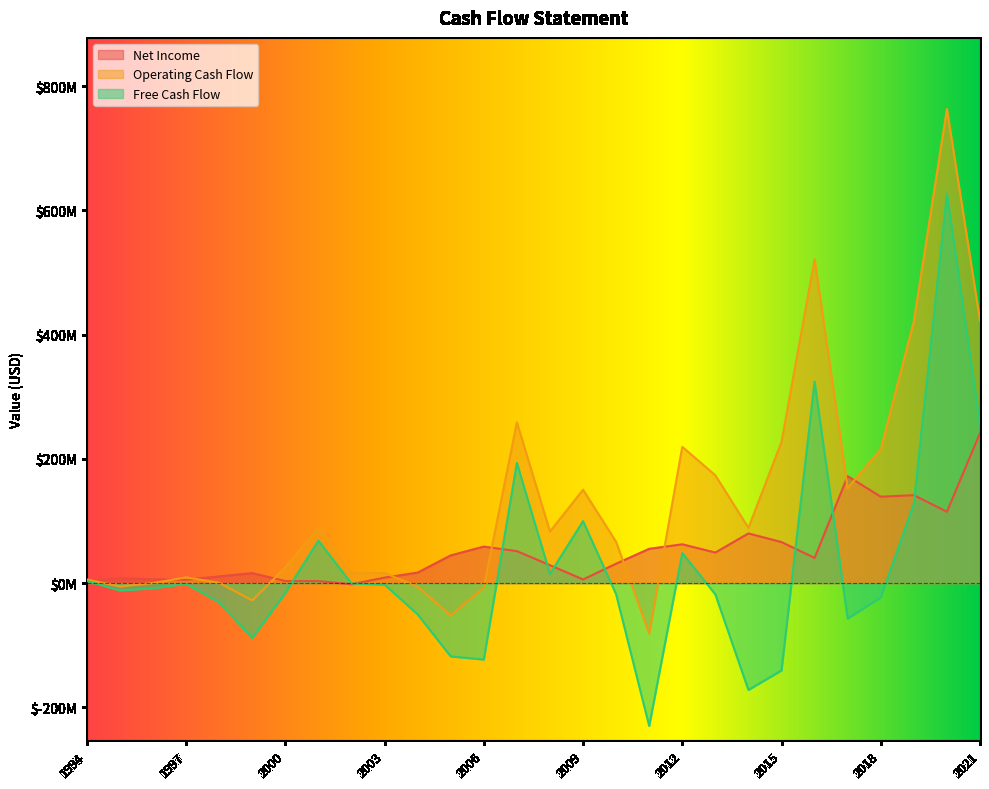

True or false: Operating Cash Flow and Net Income intersect in this chart.

True